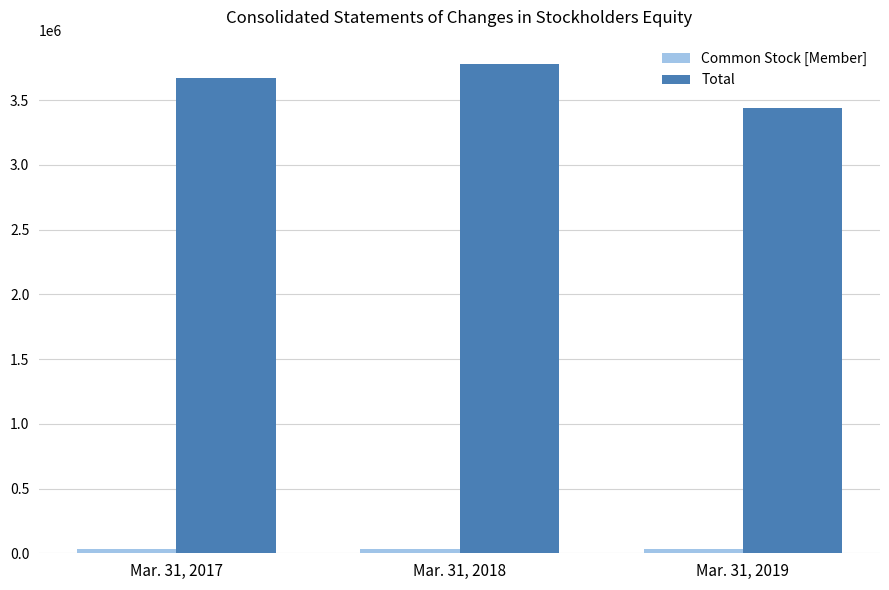

At how many categories does at least one series exceed 1805292?

3